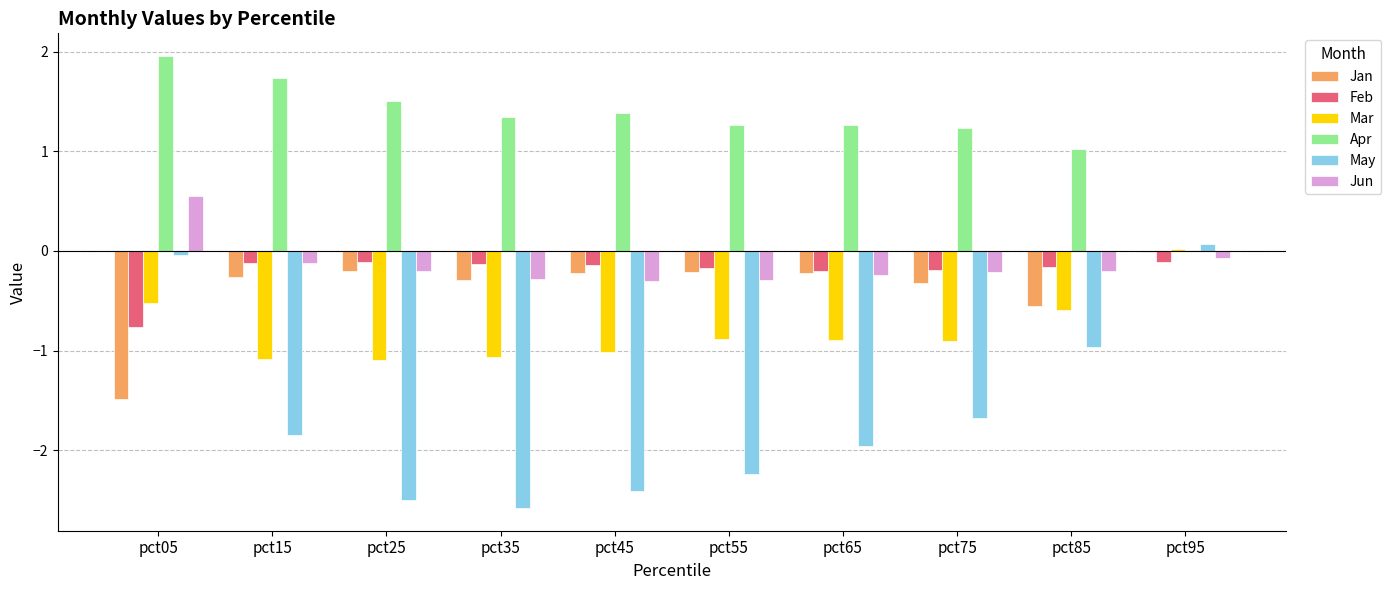

What is the approximate value of May at pct15?

-1.8